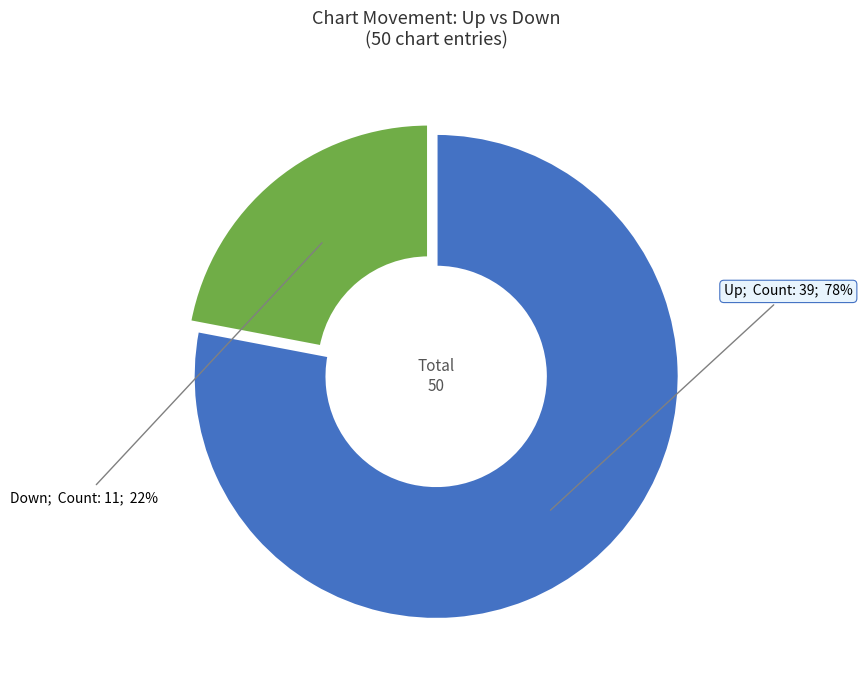

Does any single category account for the majority?

Yes